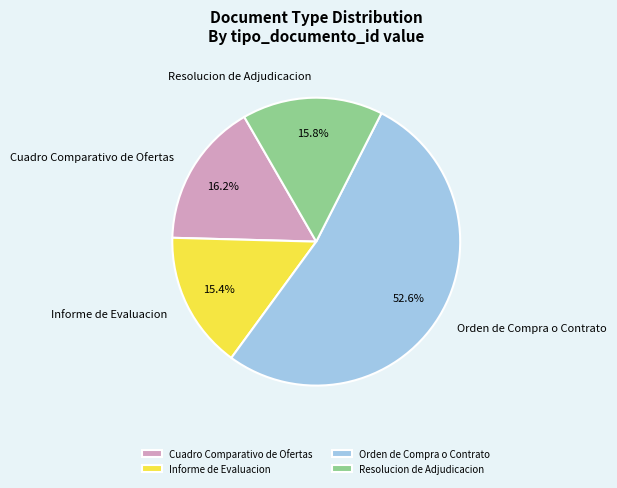

Approximately how many times larger is the value at Orden de Compra o Contrato compared to Cuadro Comparativo de Ofertas?

3.2